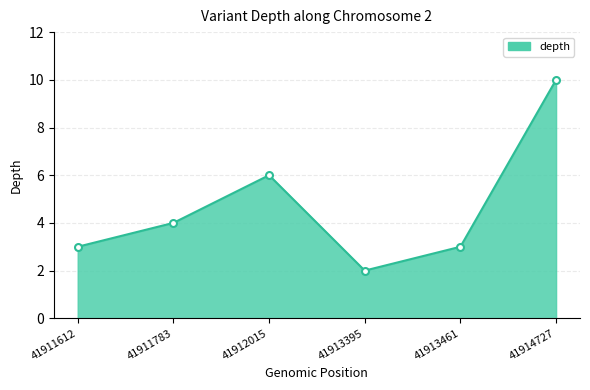

Is it true that the value at 41913395 is 3?

False